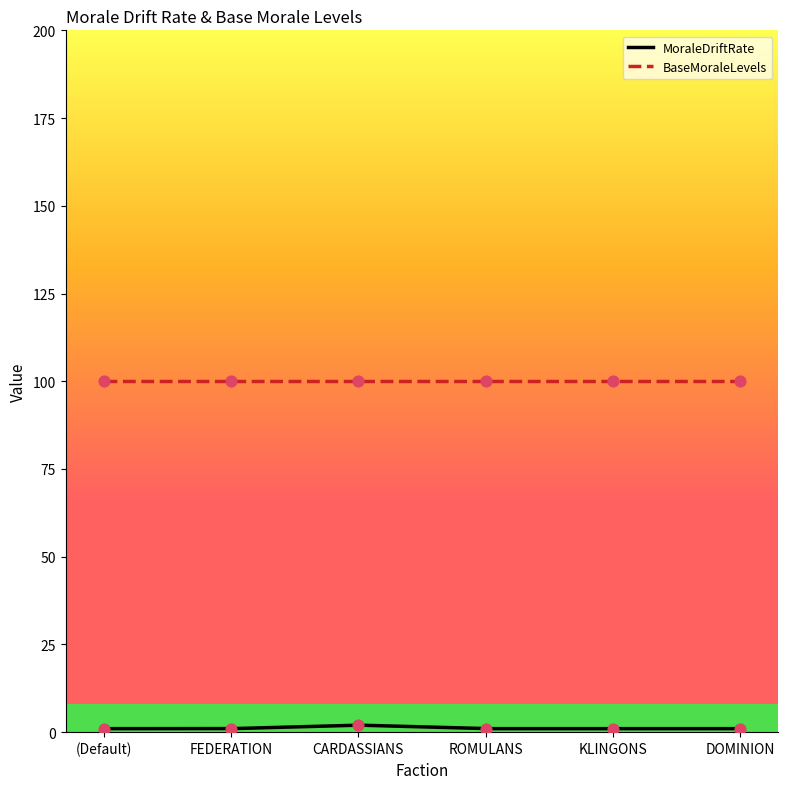

Approximately how many times larger is the value at KLINGONS compared to CARDASSIANS?

0.5